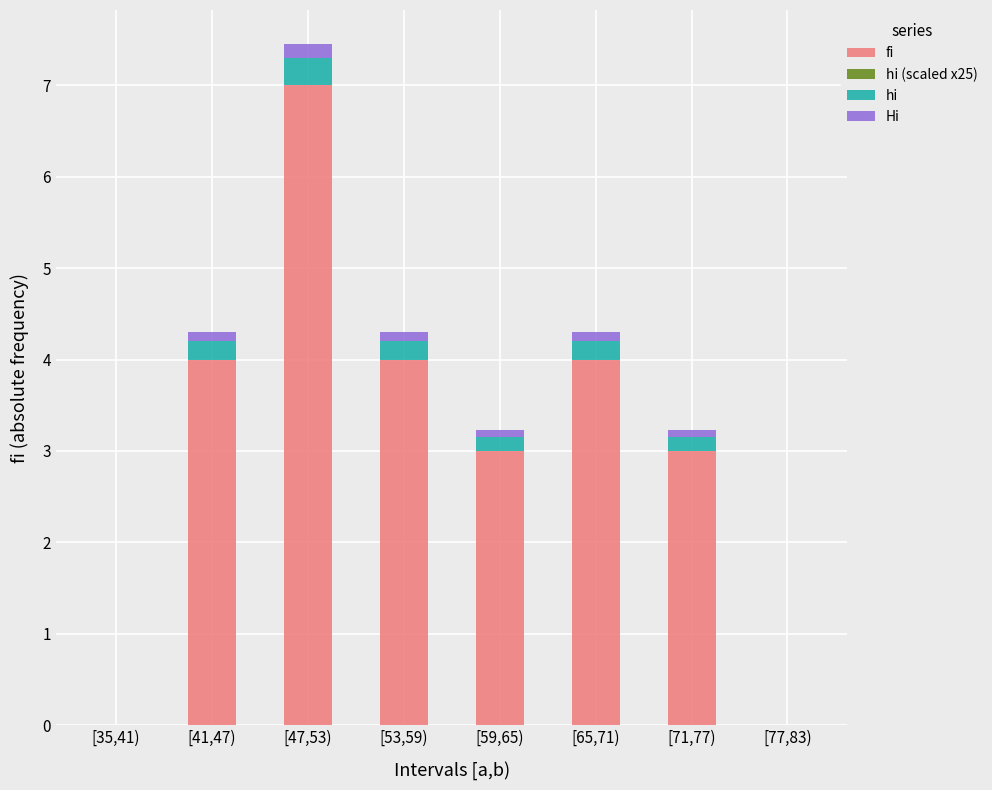

At which category is the sum across all series the highest?

[47,53)